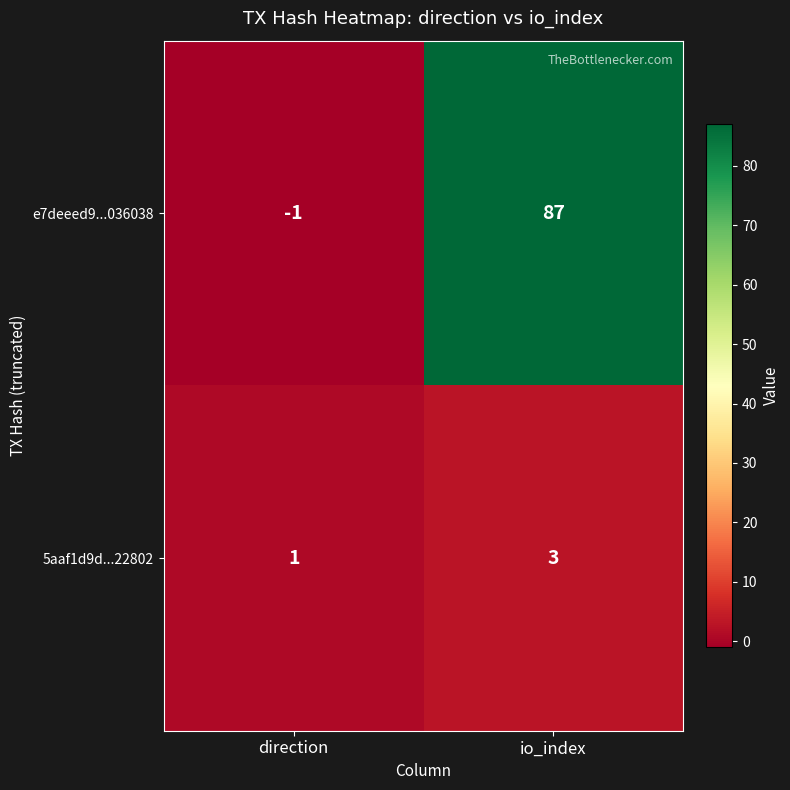

Which series changed the most between direction and io_index?

e7deeed9...036038